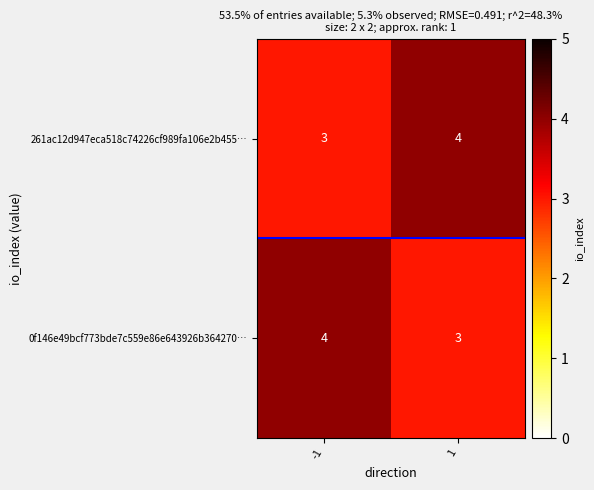

The 261ac12d947eca518c74226cf989fa106e2b455… series shows 1 at -1. True or false?

False